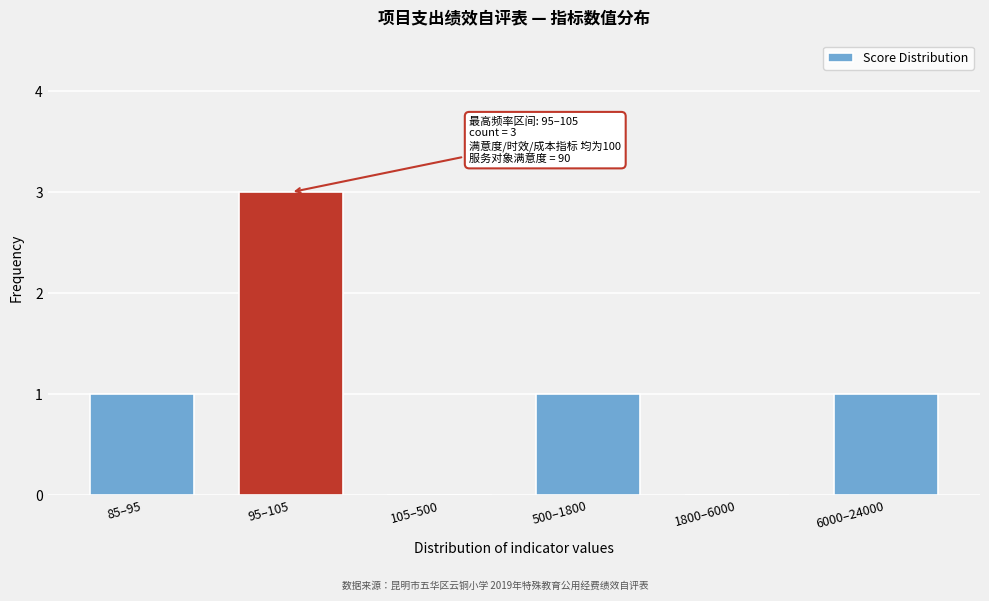

Reading left to right, list all the values displayed in this chart.

85–95=1	95–105=3	105–500=0	500–1800=1	1800–6000=0	6000–24000=1